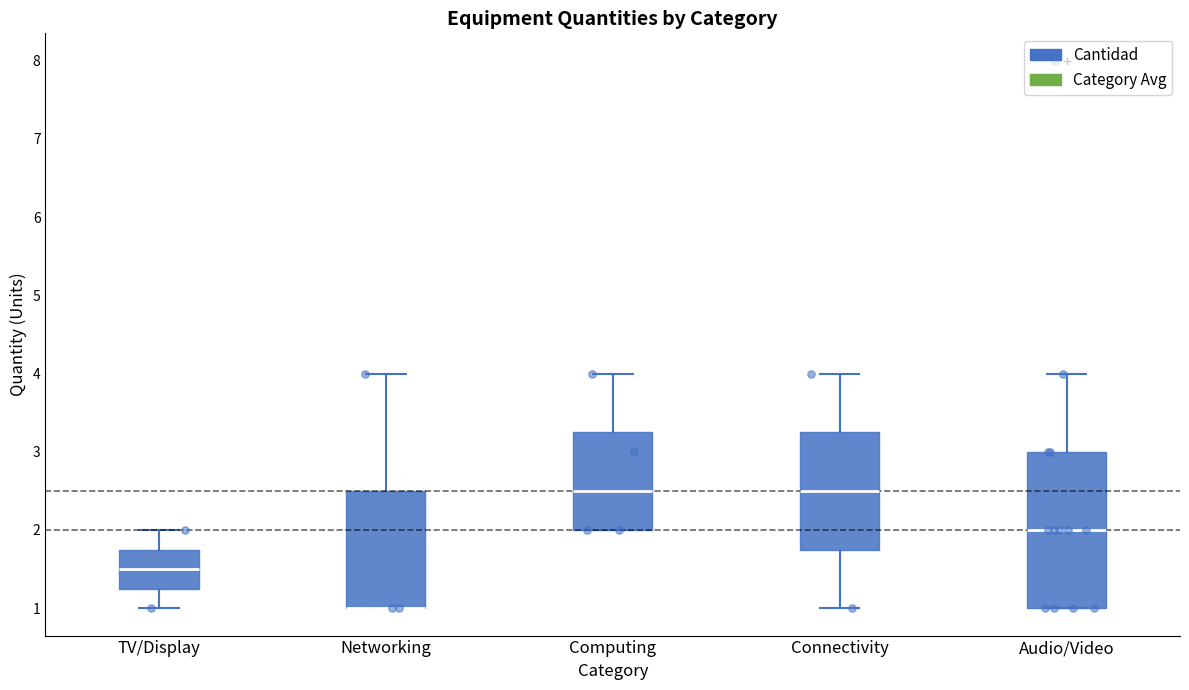

Comparing the boxes themselves (not the whiskers), which one is the tallest?

Audio/Video